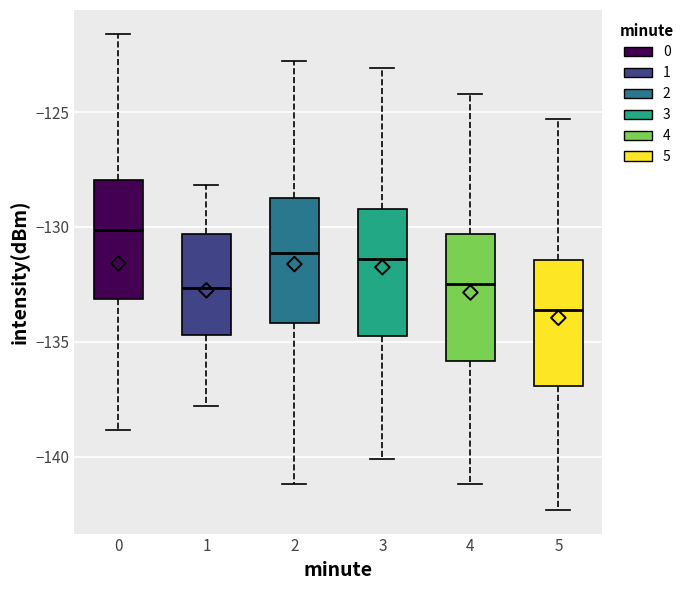

Which box's median line is the highest?

0